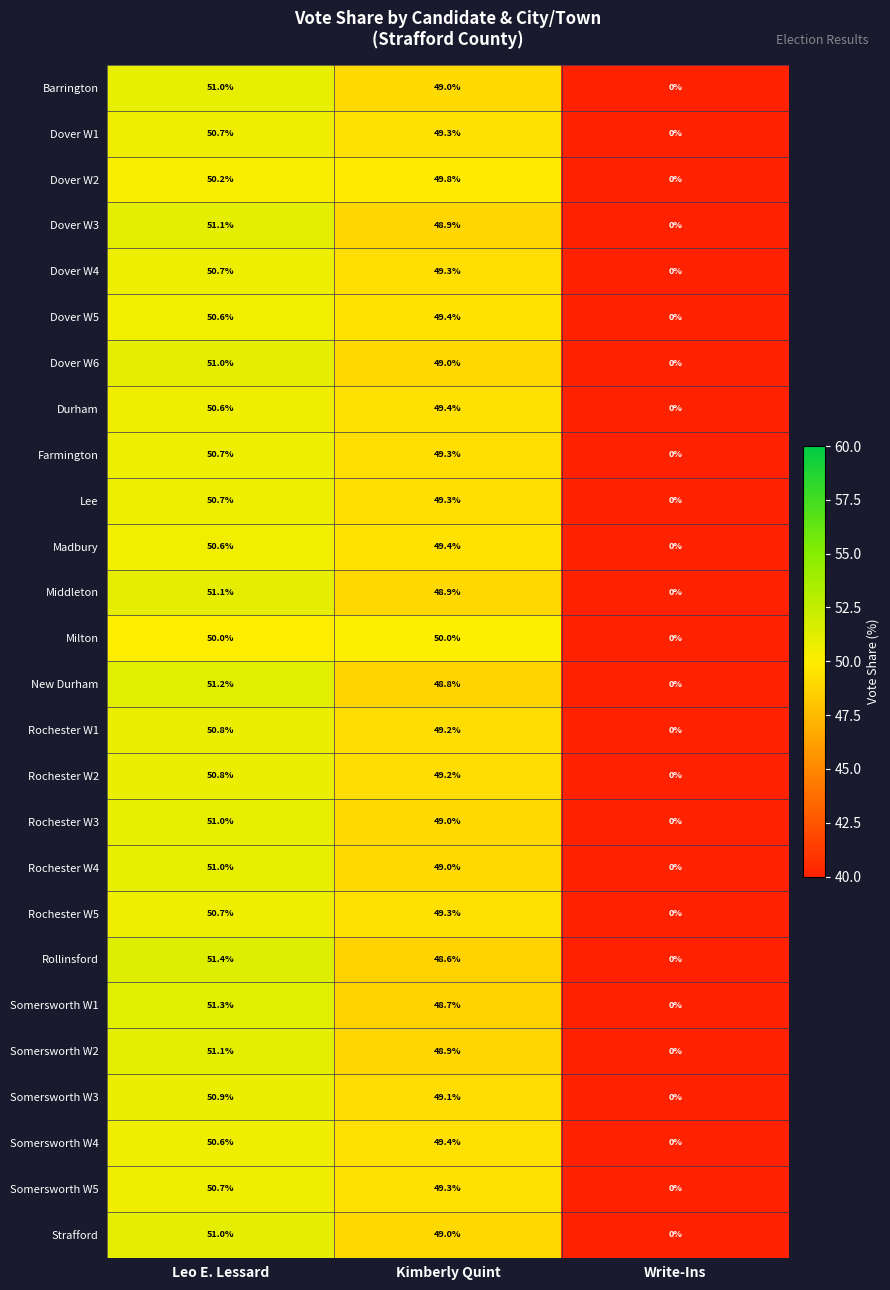

The value of Rollinsford at Write-Ins is -34.7. True or false?

False